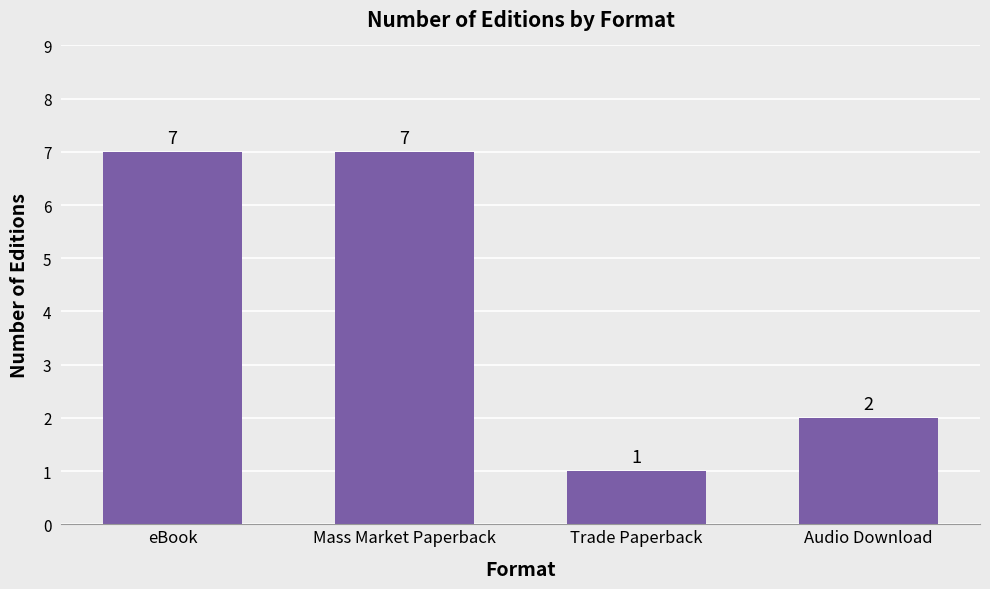

What is the label of the 3rd bar from the left?

Trade Paperback